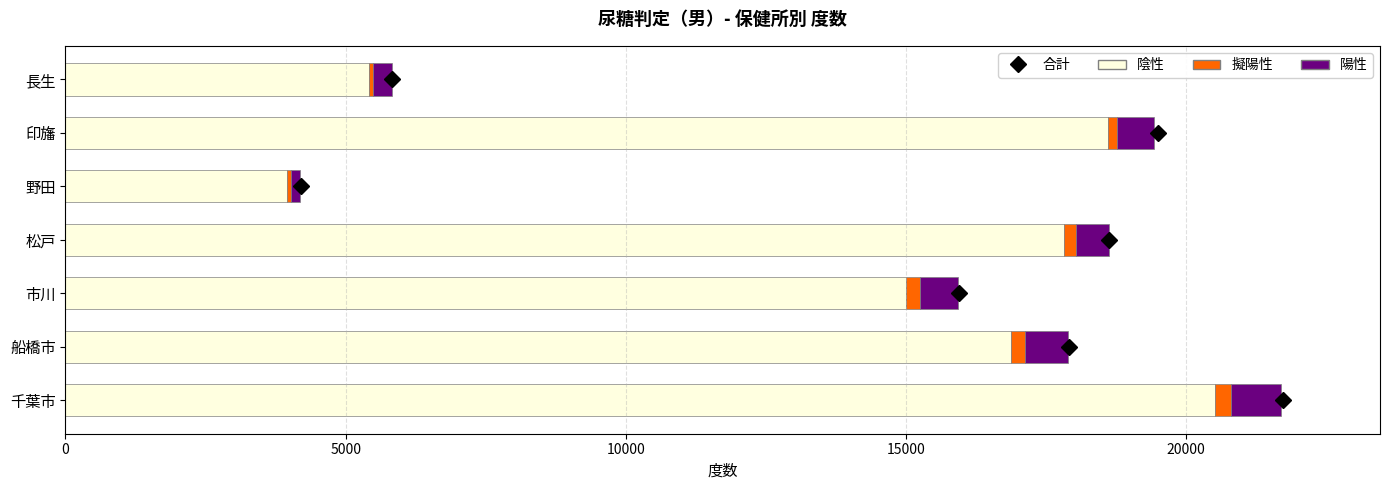

List the labels in order of 陰性 value, largest first.

千葉市, 印旛, 松戸, 船橋市, 市川, 長生, 野田